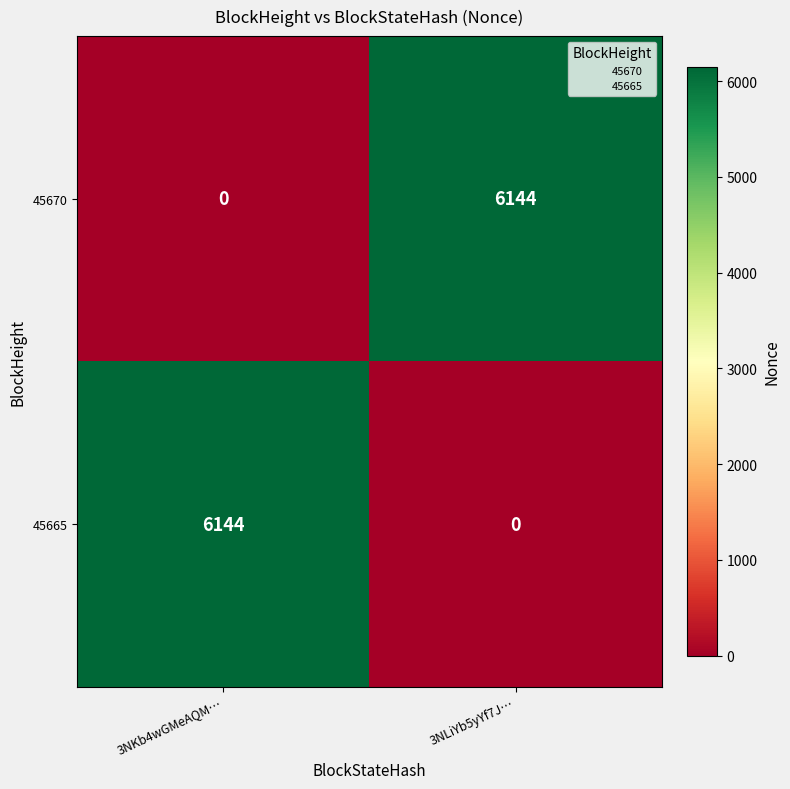

True or false: 45665 has a value of 1984 at 3NKb4wGMeAQM….

False